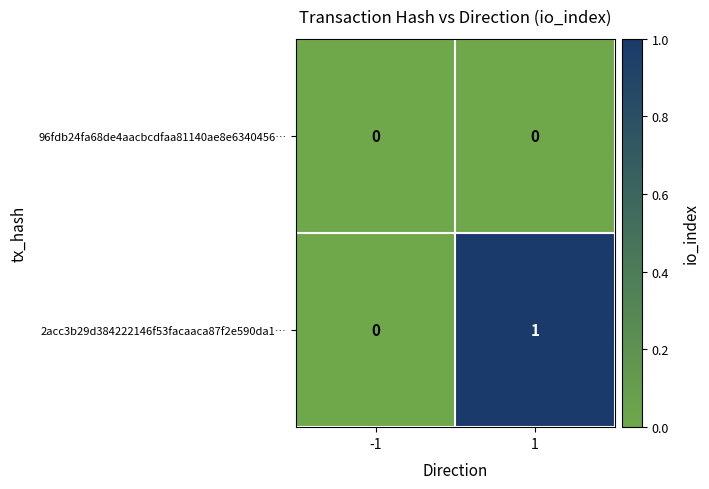

Rank the series by their average value, from highest to lowest.

2acc3b29d384222146f53facaaca87f2e590da1…, 96fdb24fa68de4aacbcdfaa81140ae8e6340456…